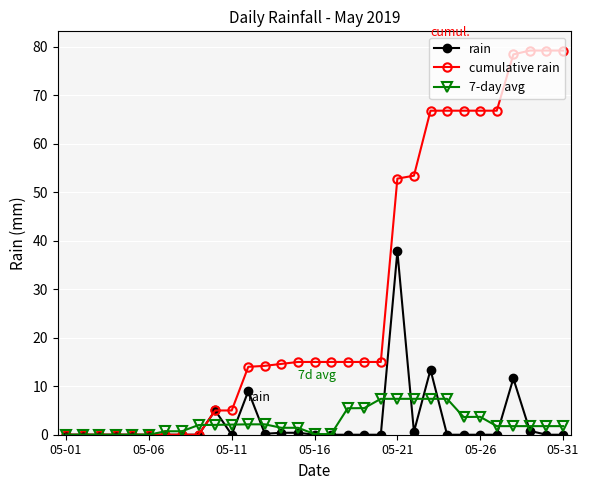

List the series in order of their peak value, lowest first.

7-day avg, rain, cumulative rain